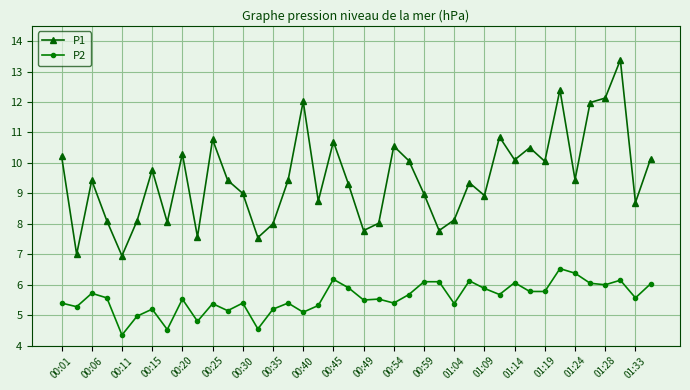

What is the difference between the maximum and minimum values in the P2 series?

2.2